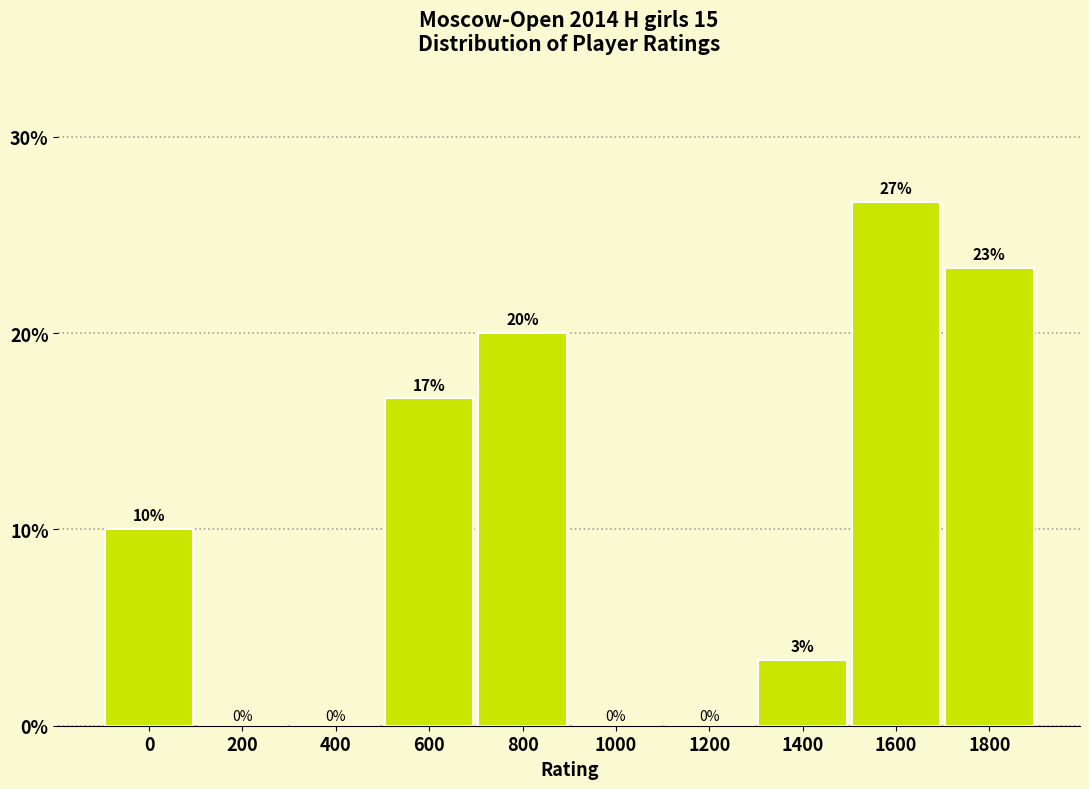

What is the maximum value shown in the chart?

26.7